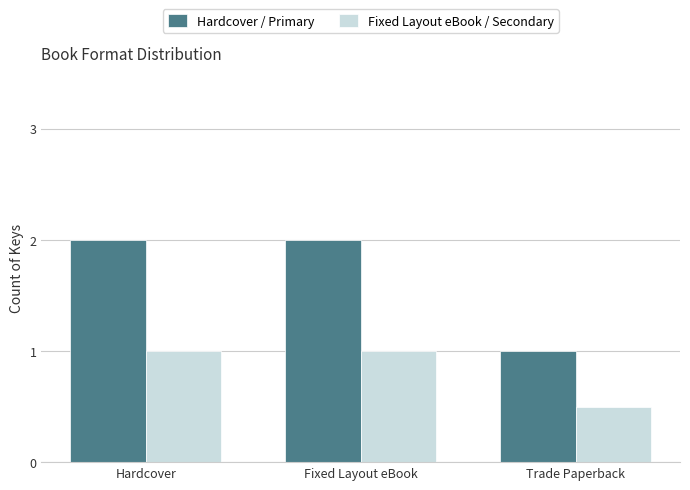

How many Fixed Layout eBook / Secondary values are between 0 and 1?

3